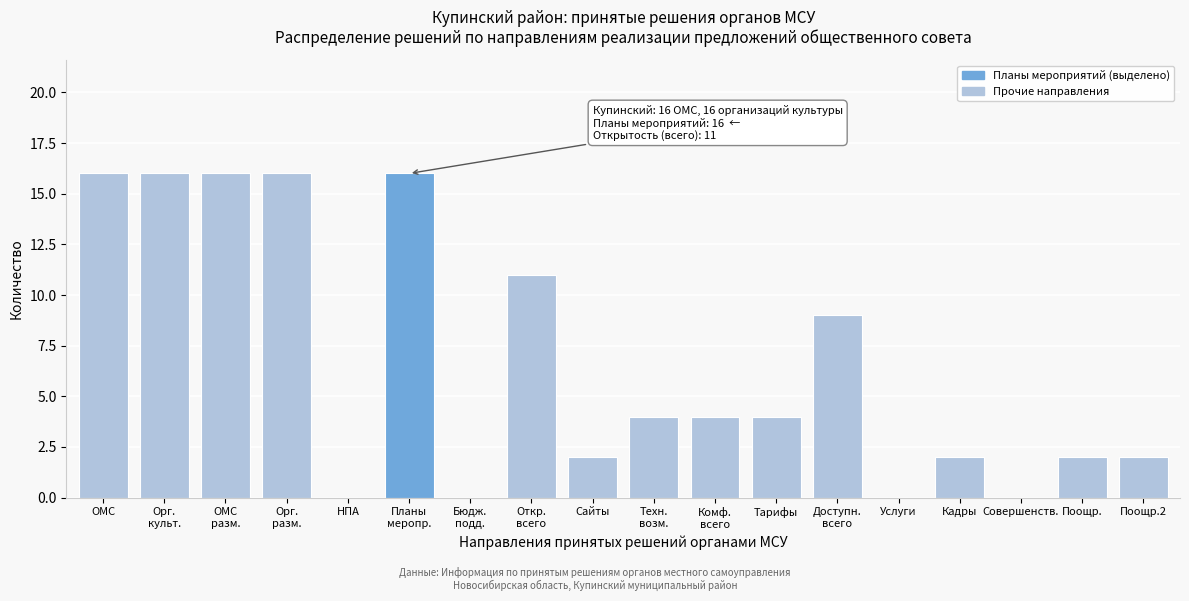

What is the maximum value shown in the chart?

16